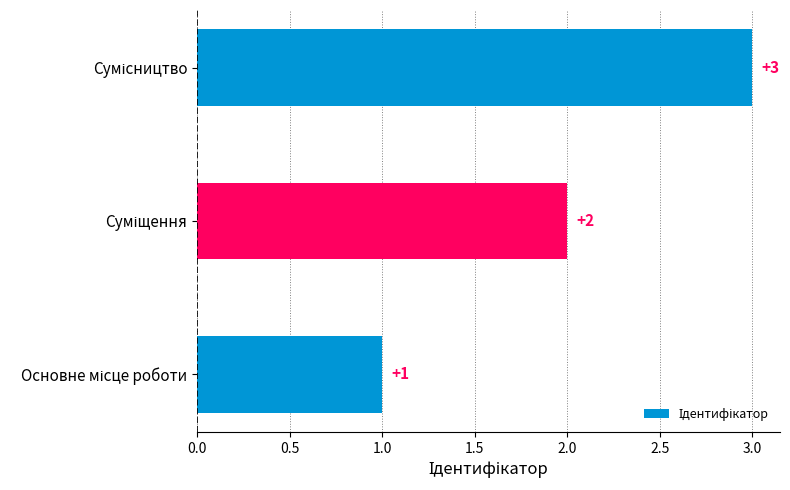

What is the greatest value displayed?

3